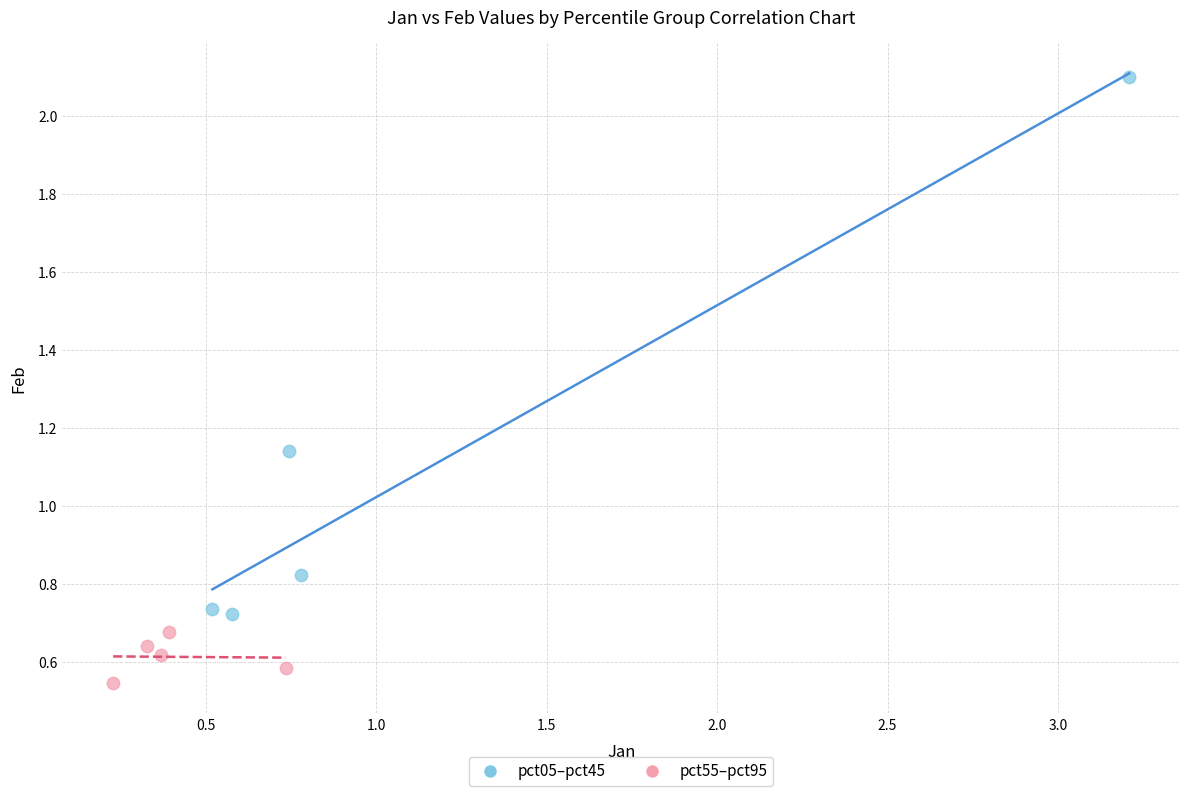

Which series has the largest Y range (max minus min)?

pct05–pct45